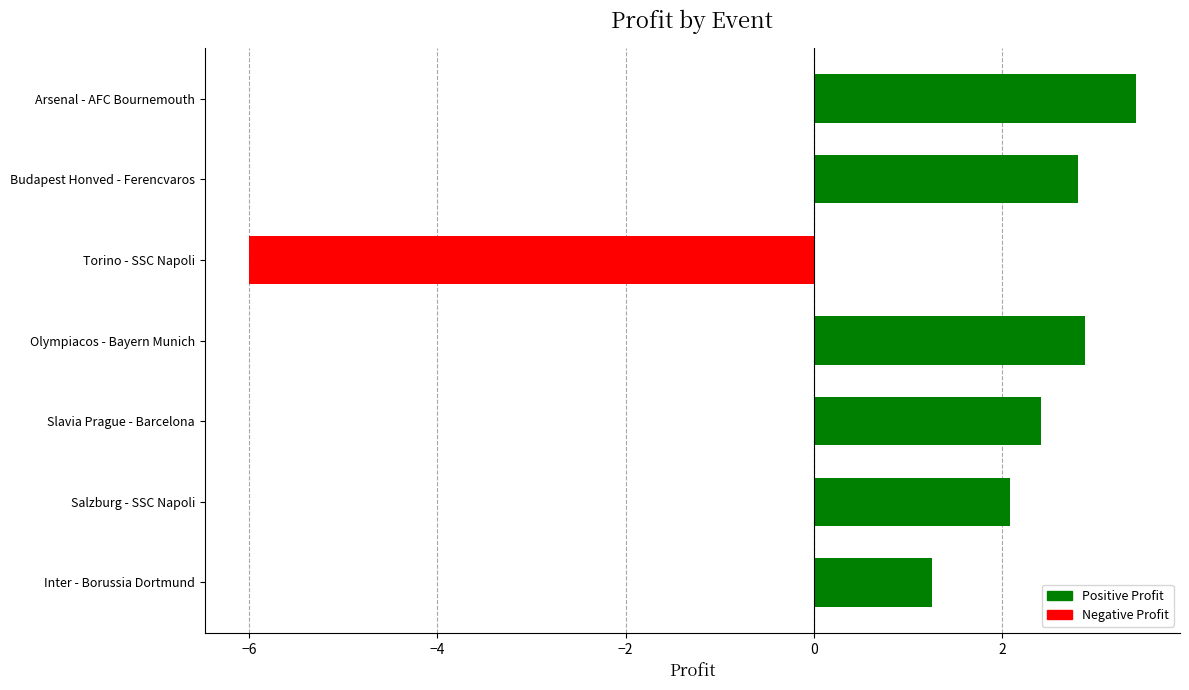

The value at Budapest Honved - Ferencvaros is 4.6. True or false?

False